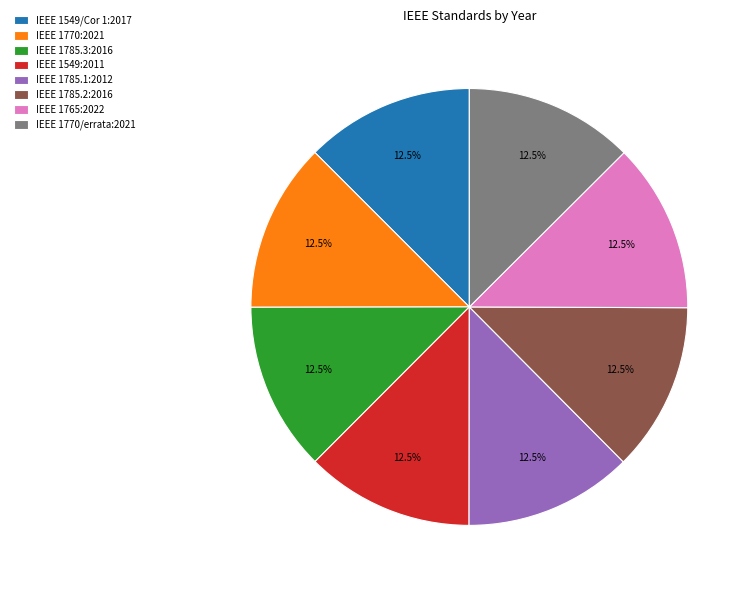

Does IEEE 1770:2021 represent more than half of the total?

No